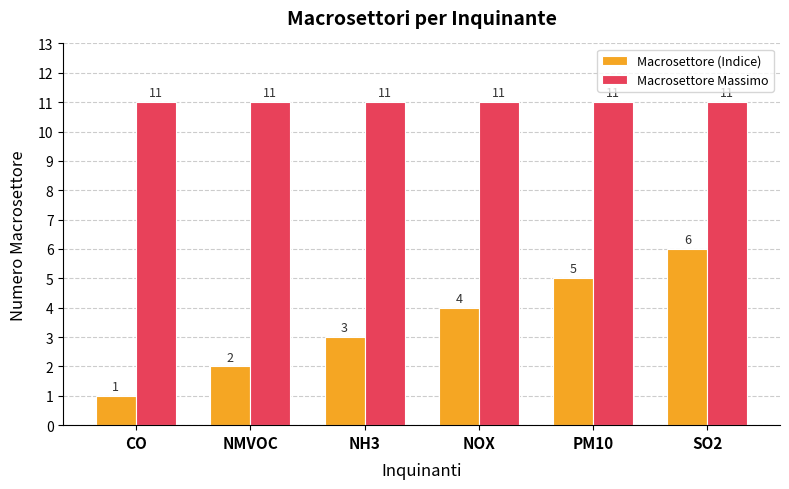

How many groups of bars are there?

6